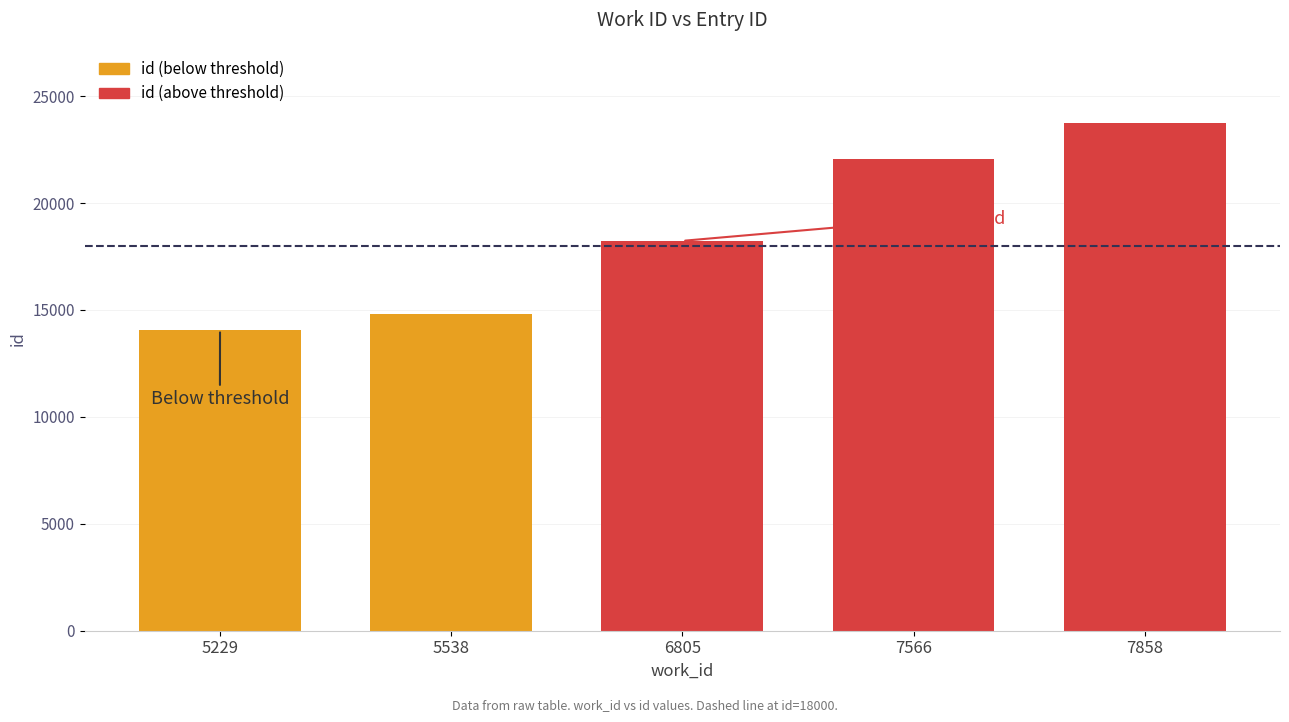

Where is the data nearest to the value 18913?

6805